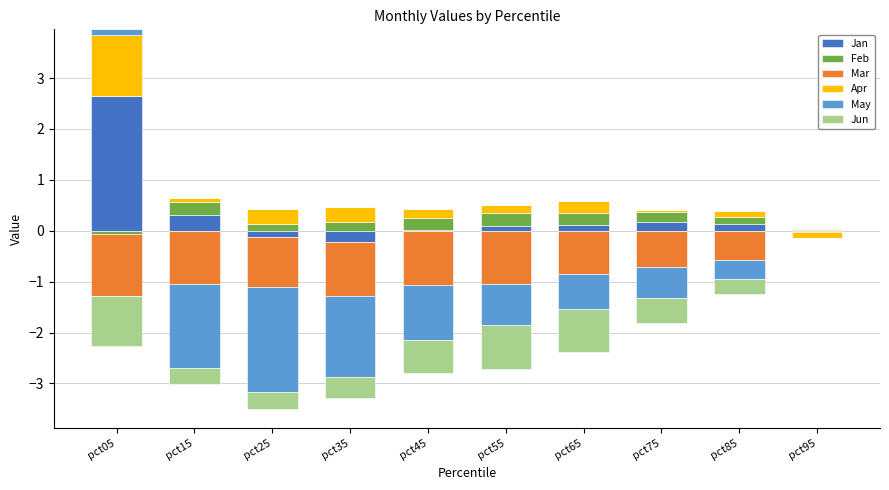

Rank the categories by Jan value from highest to lowest.

pct05, pct15, pct75, pct85, pct65, pct55, pct45, pct95, pct25, pct35